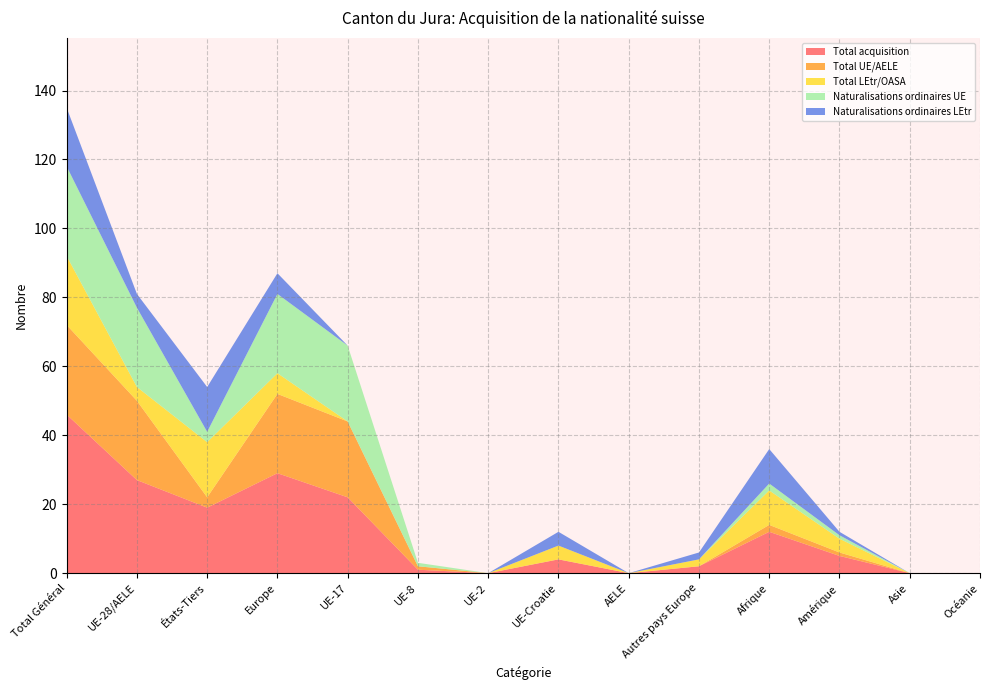

Reading left to right, transcribe all the data shown in this chart.

Total acquisition: Total Général=46	UE-28/AELE=27	États-Tiers=19	Europe=29	UE-17=22	UE-8=1	UE-2=0	UE-Croatie=4	AELE=0	Autres pays Europe=2	Afrique=12	Amérique=5	Asie=0	Océanie=0
Total UE/AELE: Total Général=26	UE-28/AELE=23	États-Tiers=3	Europe=23	UE-17=22	UE-8=1	UE-2=0	UE-Croatie=0	AELE=0	Autres pays Europe=0	Afrique=2	Amérique=1	Asie=0	Océanie=0
Total LEtr/OASA: Total Général=20	UE-28/AELE=4	États-Tiers=16	Europe=6	UE-17=0	UE-8=0	UE-2=0	UE-Croatie=4	AELE=0	Autres pays Europe=2	Afrique=10	Amérique=4	Asie=0	Océanie=0
Naturalisations ordinaires UE: Total Général=26	UE-28/AELE=23	États-Tiers=3	Europe=23	UE-17=22	UE-8=1	UE-2=0	UE-Croatie=0	AELE=0	Autres pays Europe=0	Afrique=2	Amérique=1	Asie=0	Océanie=0
Naturalisations ordinaires LEtr: Total Général=17	UE-28/AELE=4	États-Tiers=13	Europe=6	UE-17=0	UE-8=0	UE-2=0	UE-Croatie=4	AELE=0	Autres pays Europe=2	Afrique=10	Amérique=1	Asie=0	Océanie=0